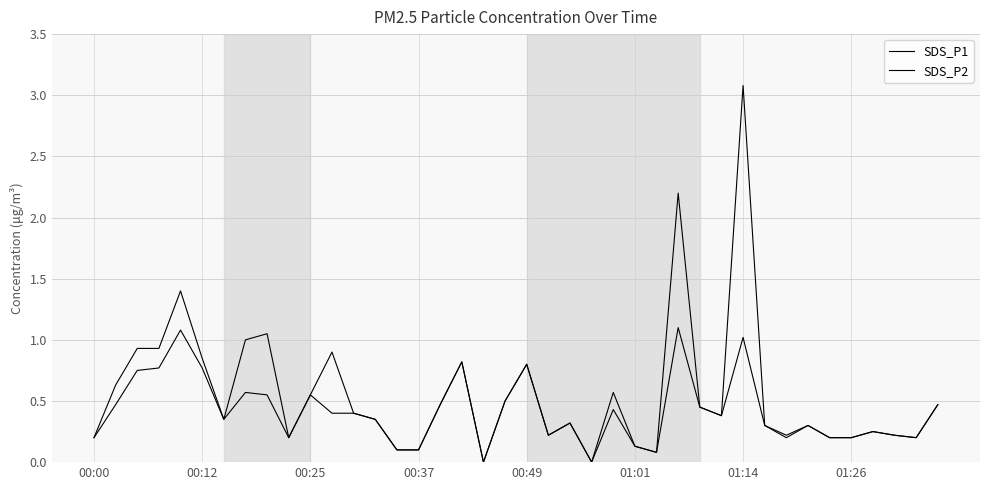

How many lines are shown in the chart?

2